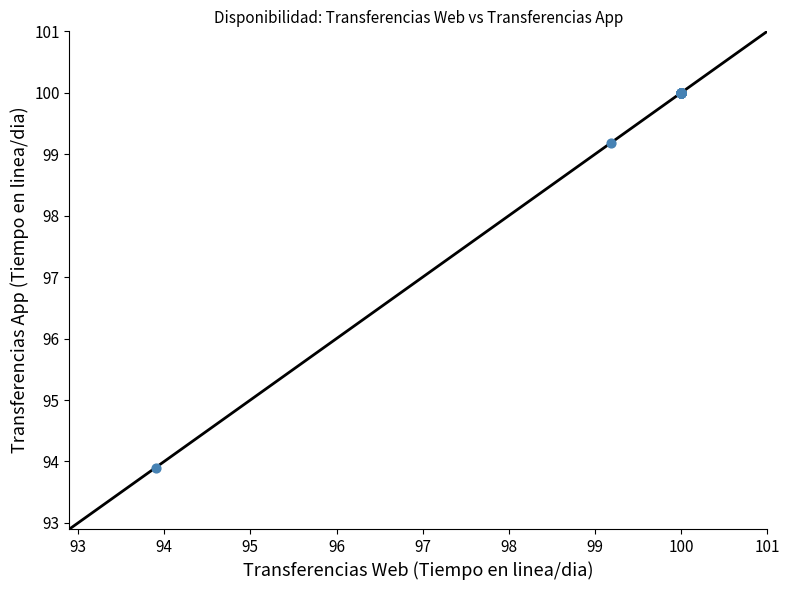

What Y value in the scatter plot is closest to 96?

93.9